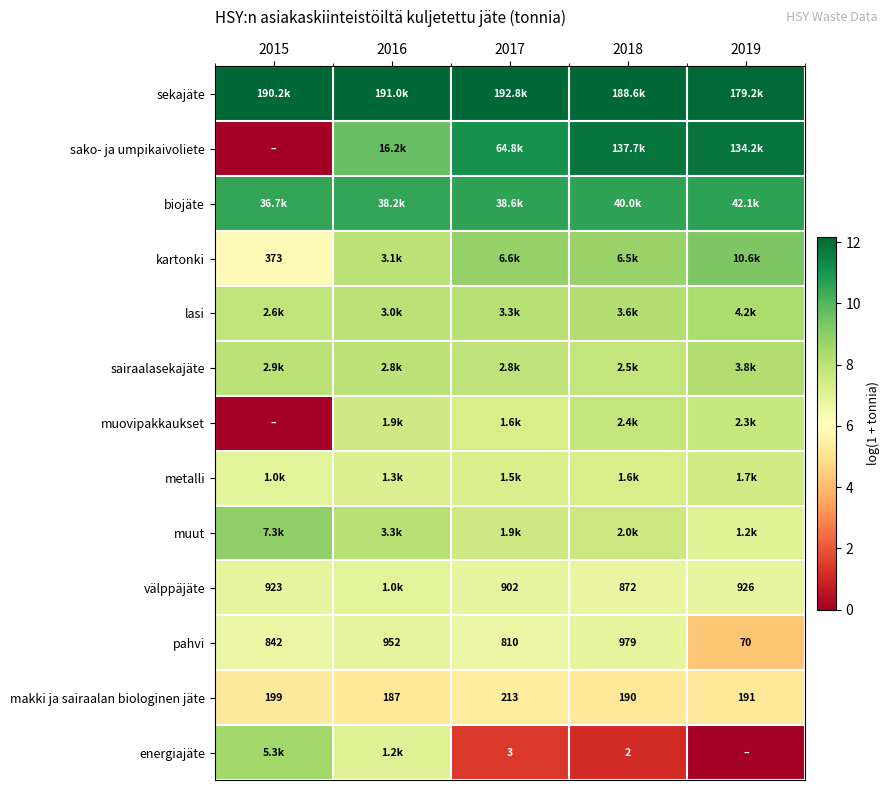

Which series has the largest range (max minus min)?

sako- ja umpikaivoliete